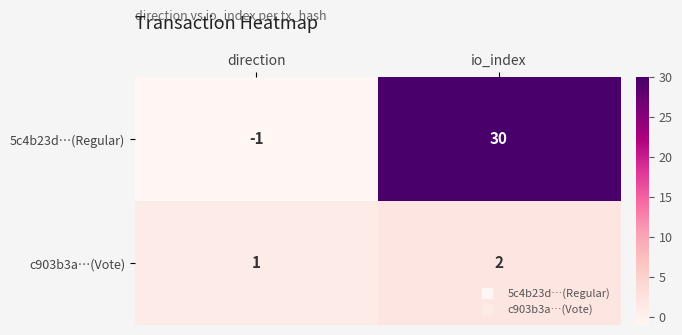

List the series in order of their peak value, highest first.

5c4b23d…(Regular), c903b3a…(Vote)